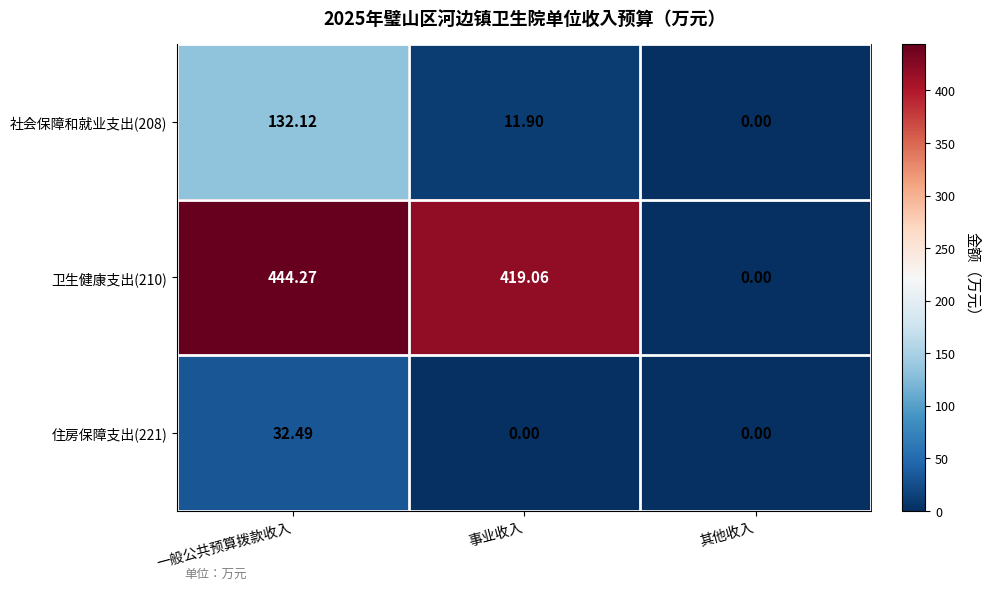

List the labels in order of 卫生健康支出(210) value, smallest first.

其他收入, 事业收入, 一般公共预算拨款收入